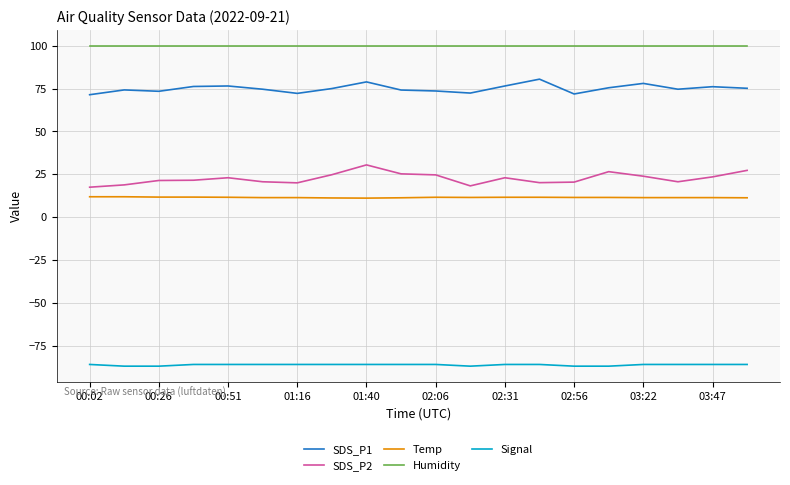

What is the average value of the SDS_P2 series?

22.6